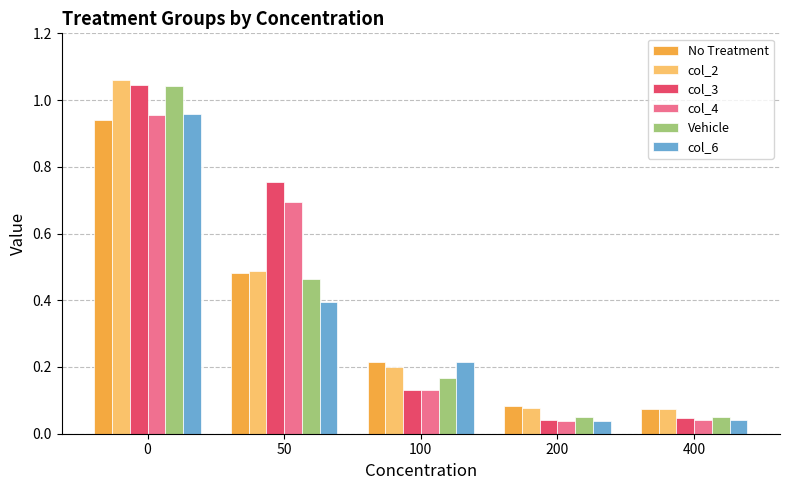

What is the average value of the col_2 series?

0.4